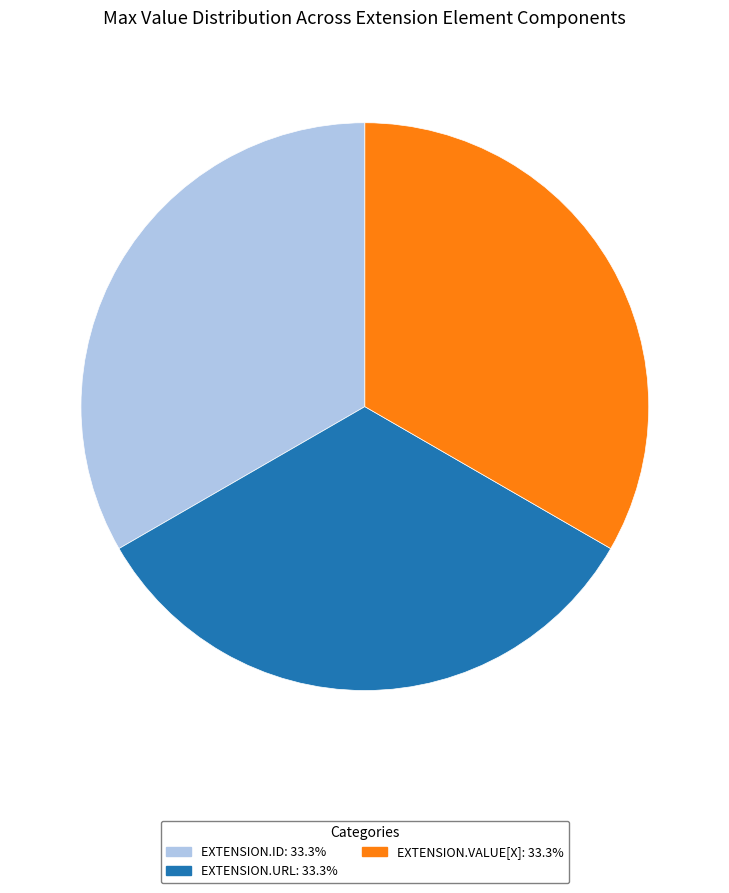

Is there any slice that represents more than half of the pie?

No